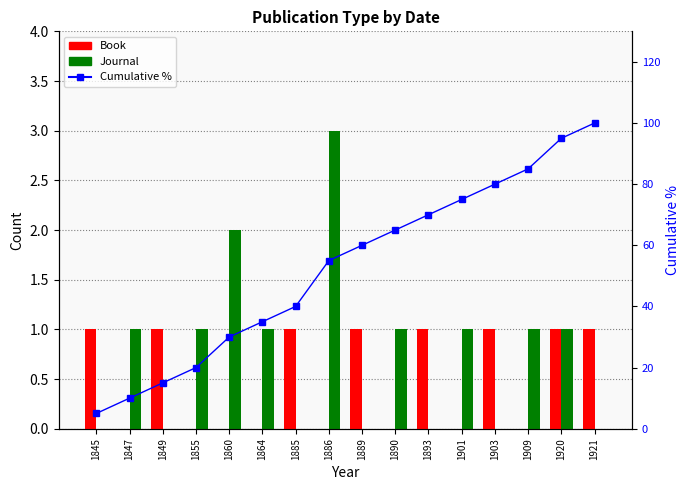

Are the bars grouped side by side (vs. stacked)?

Yes